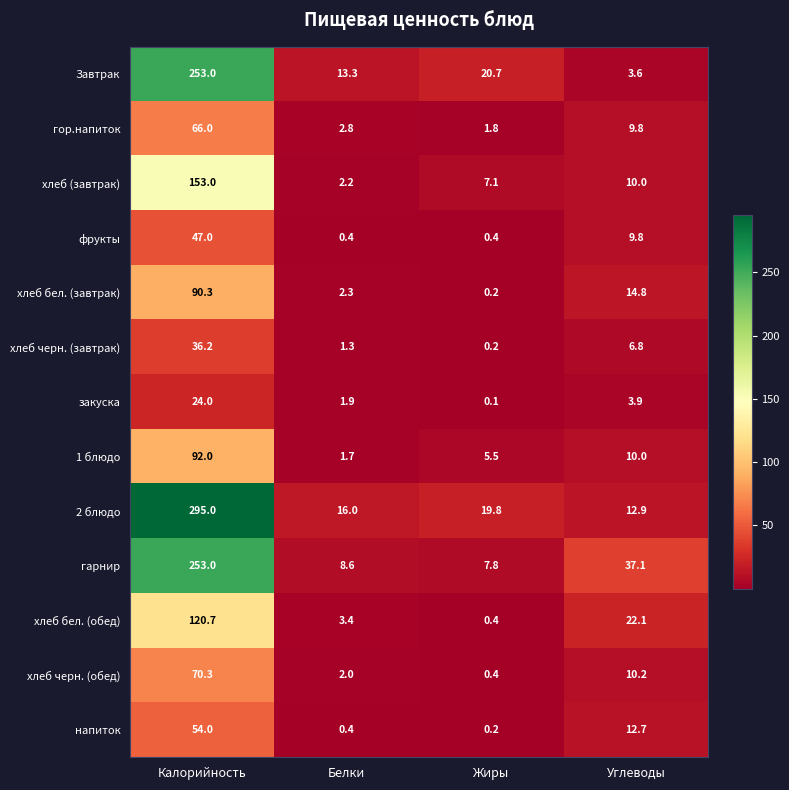

The value of закуска at Калорийность is 35.2. True or false?

False